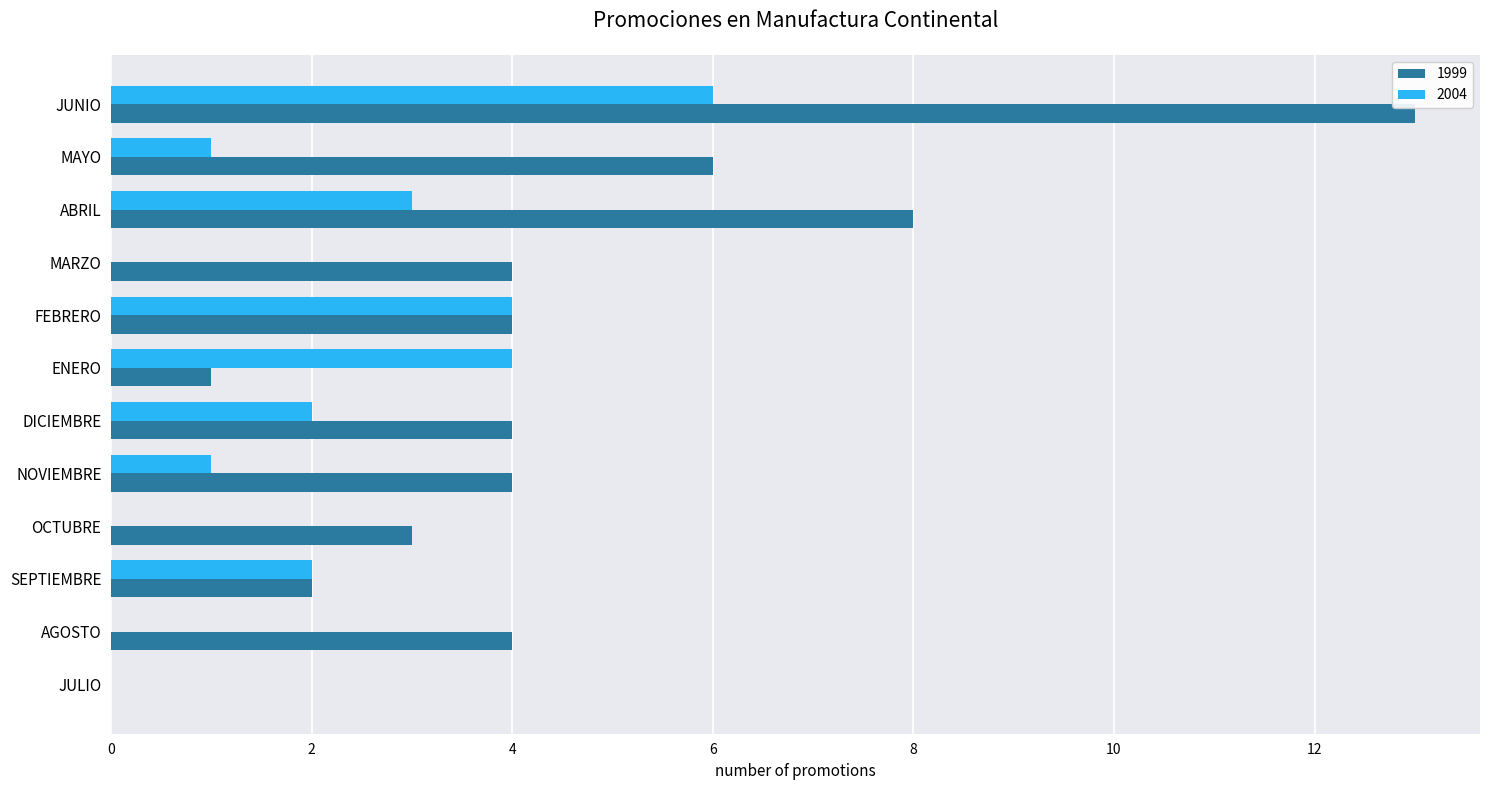

How many categories are shown in the chart?

12